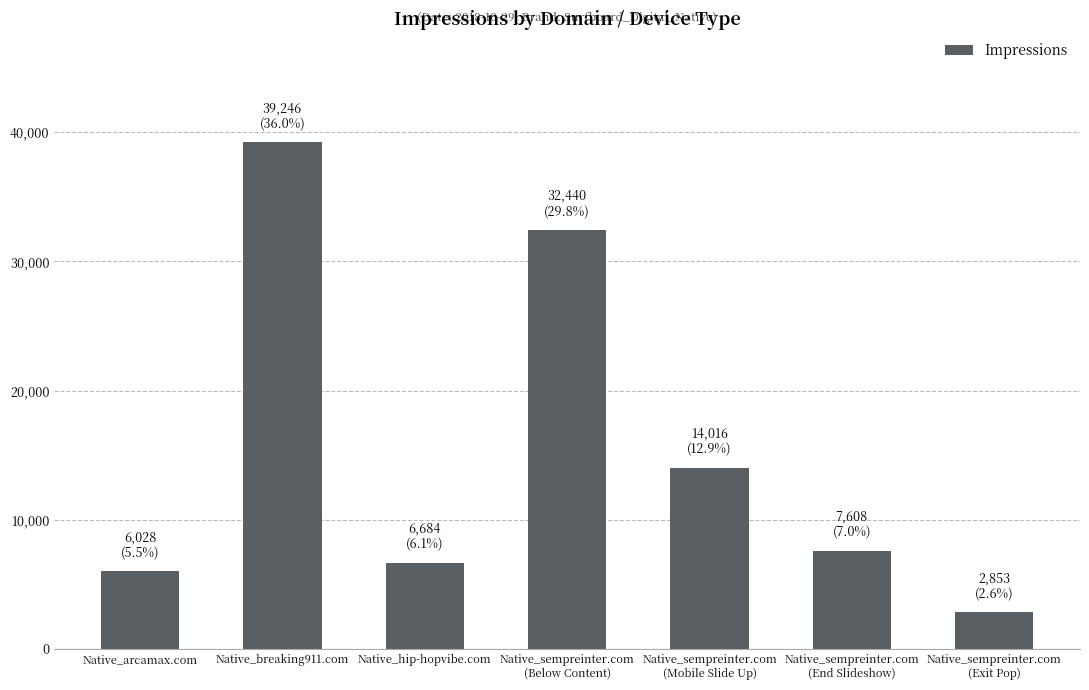

The value at Native_sempreinter.com
(Mobile Slide Up) is 14016. True or false?

True